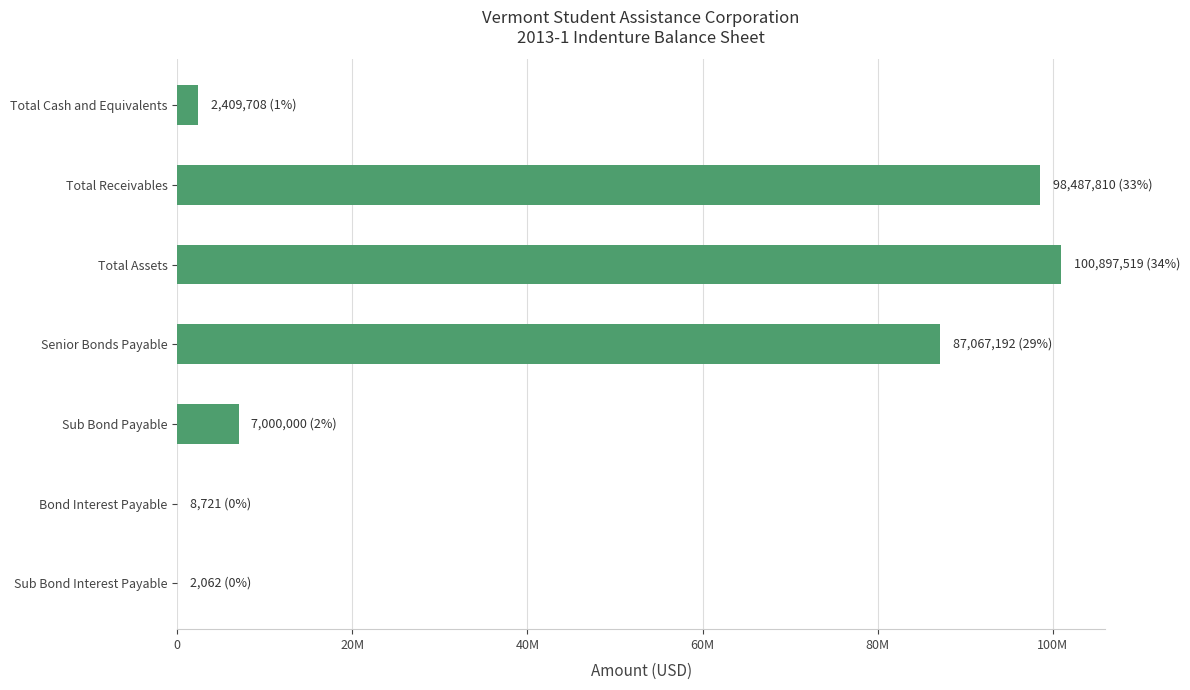

What is the sum of all values?

295873013.4